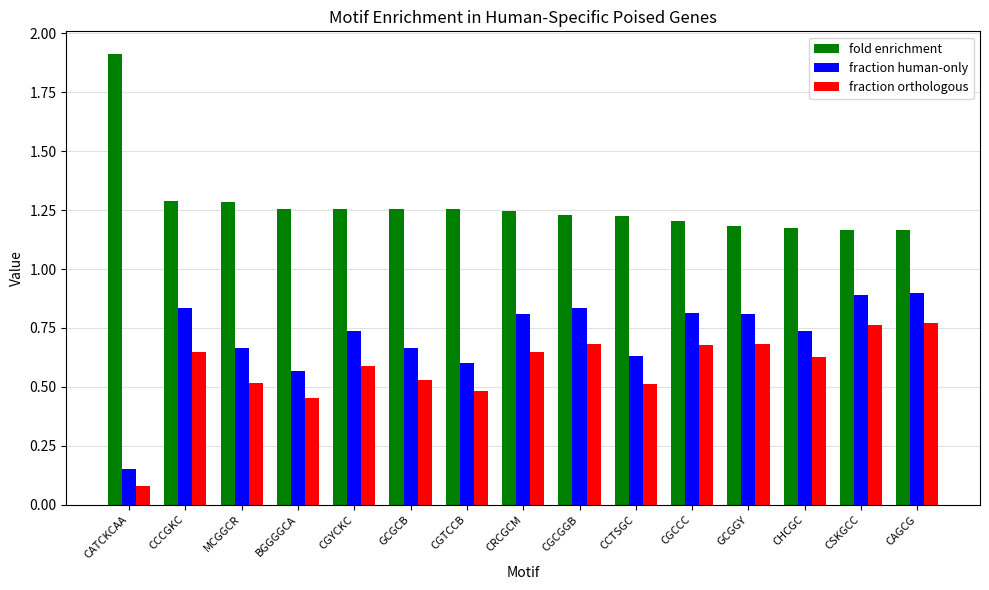

At which category does the chart reach its minimum across all series?

CATCKCAA